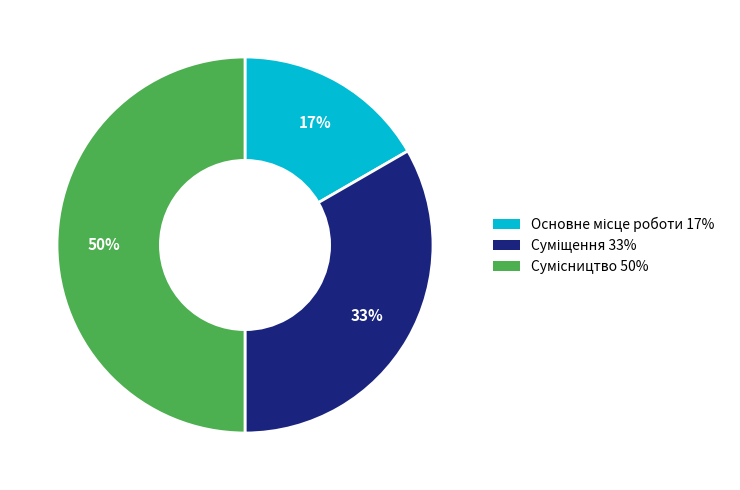

To the nearest percent, what is the average slice percentage?

33%